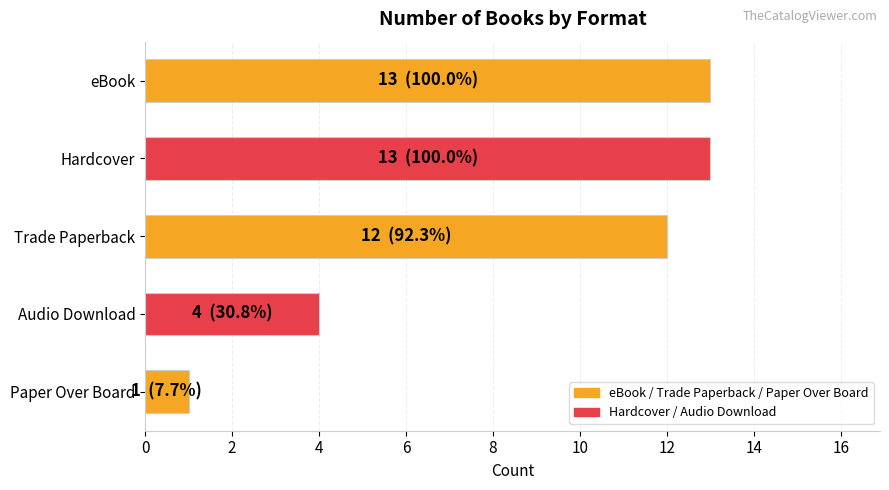

What is the maximum value shown in the chart?

13